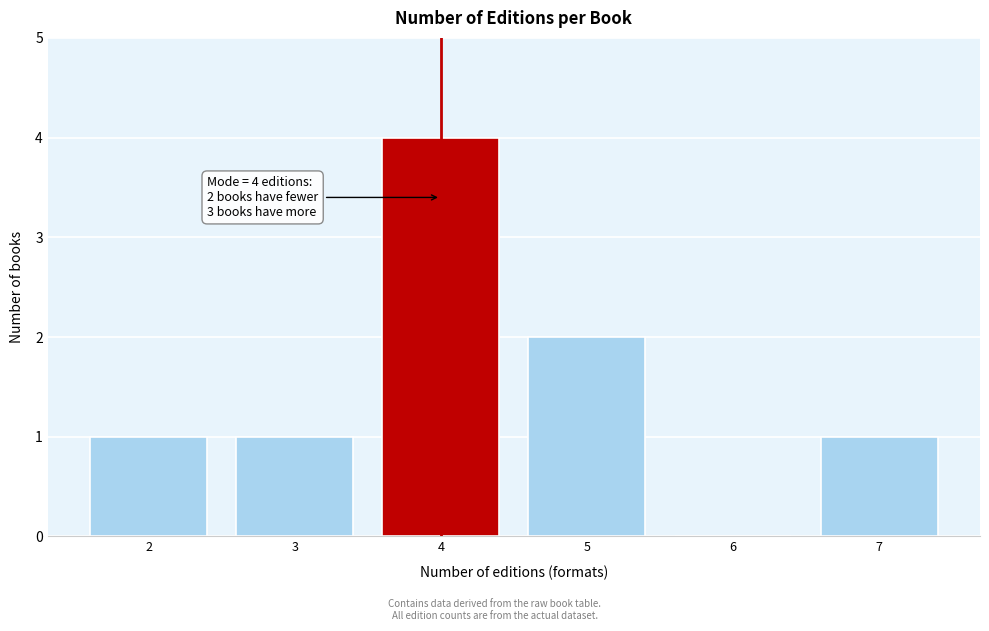

Reading right to left, list all the values displayed in this chart.

7=1	6=0	5=2	4=4	3=1	2=1